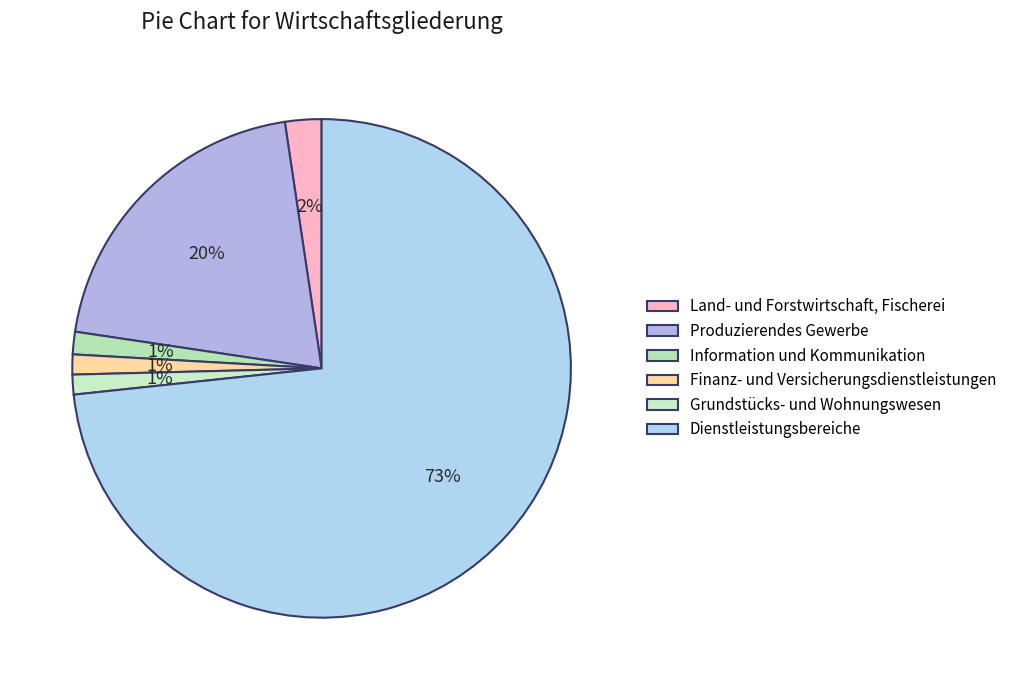

Do Dienstleistungsbereiche and Finanz- und Versicherungsdienstleistungen together represent more than half of the pie?

Yes